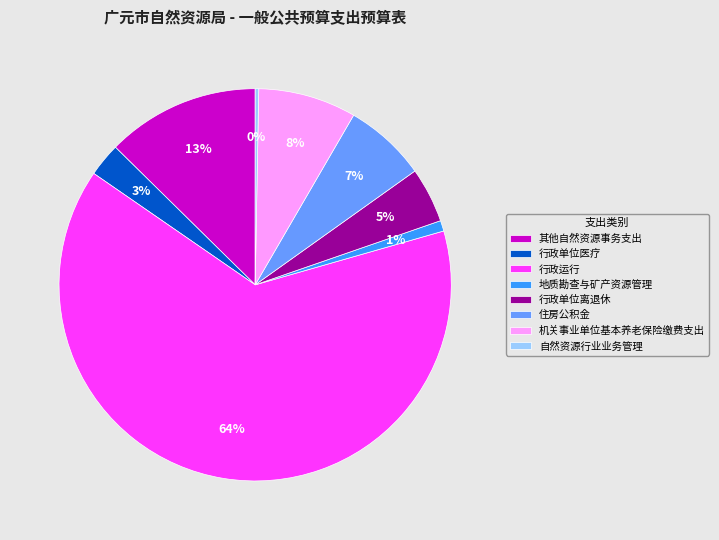

Between 其他自然资源事务支出 and 行政单位医疗, which is larger?

其他自然资源事务支出